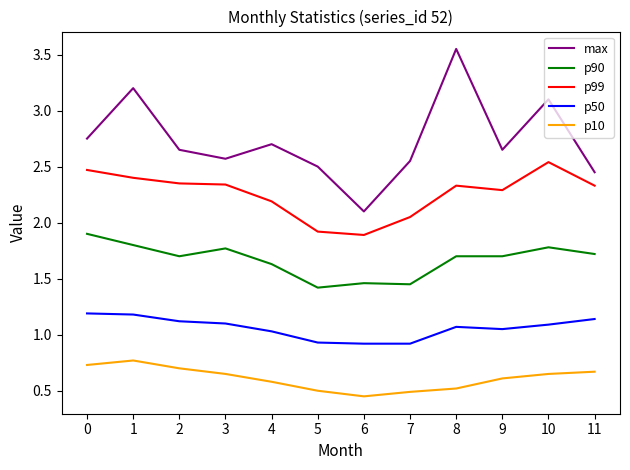

List the series in order of their peak value, lowest first.

p10, p50, p90, p99, max